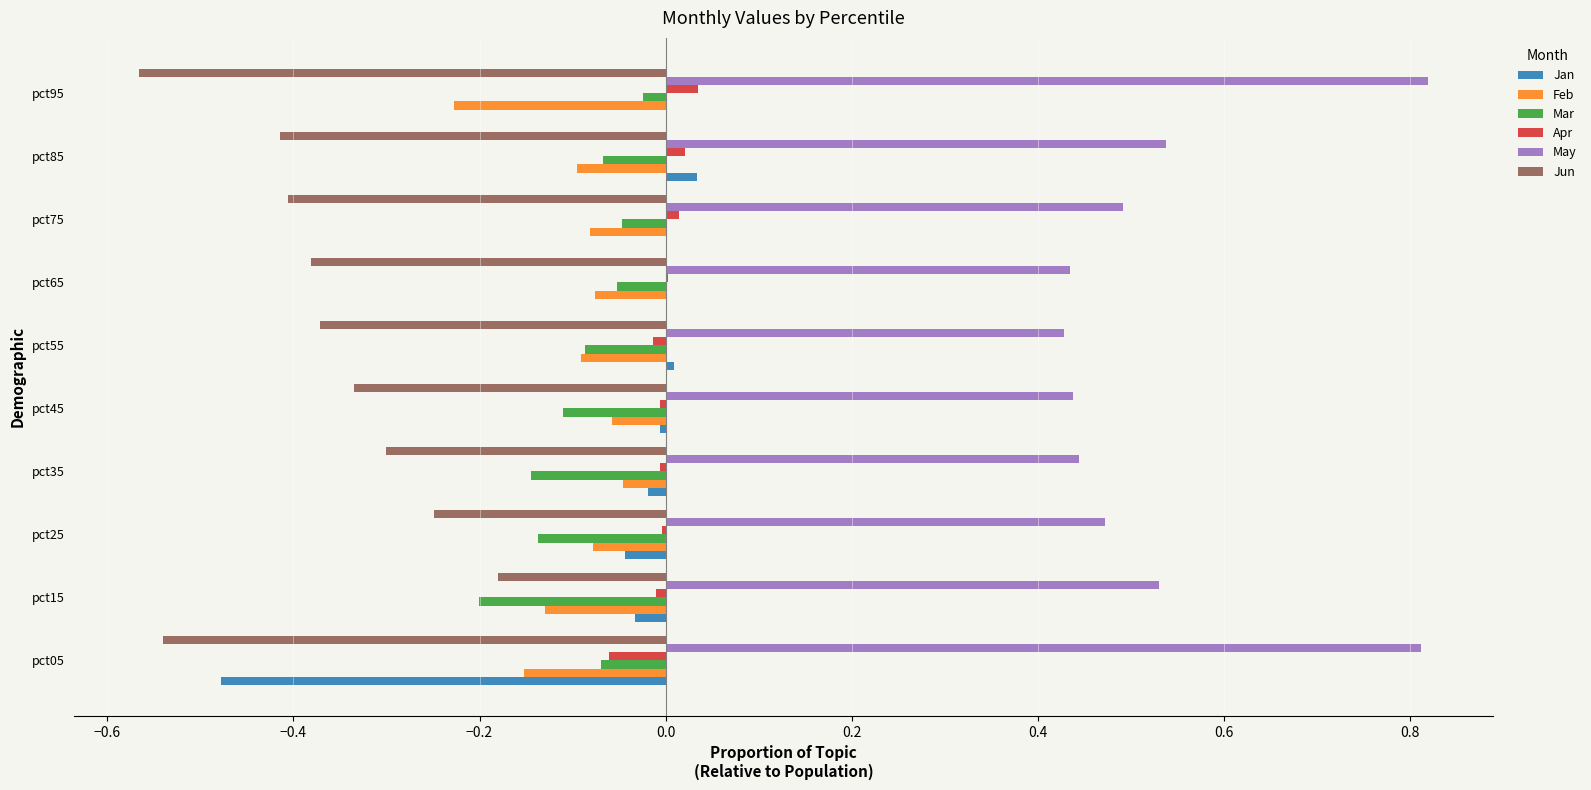

Is the value of Mar at pct65 greater than the value of Jun at pct85?

Yes